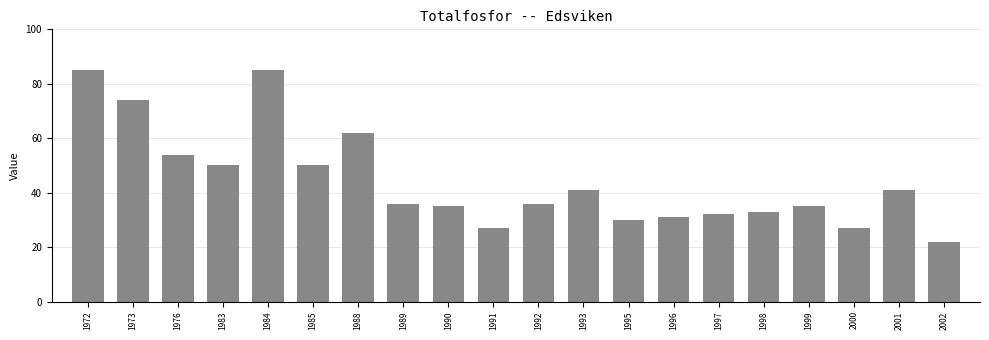

What is the ratio of the value at 1983 to the value at 1991?

1.9